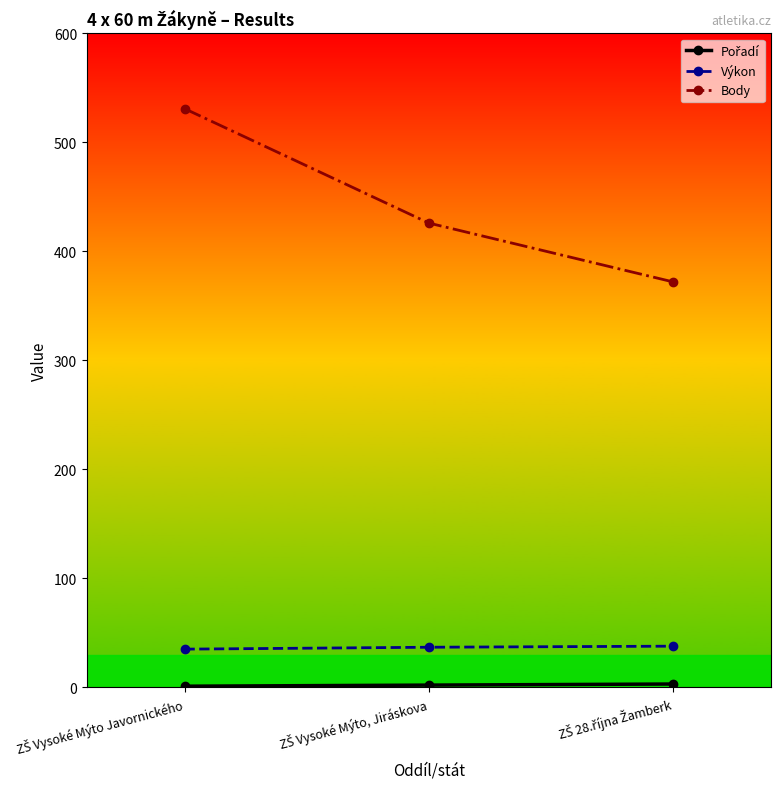

Count the number of categories in the chart.

3